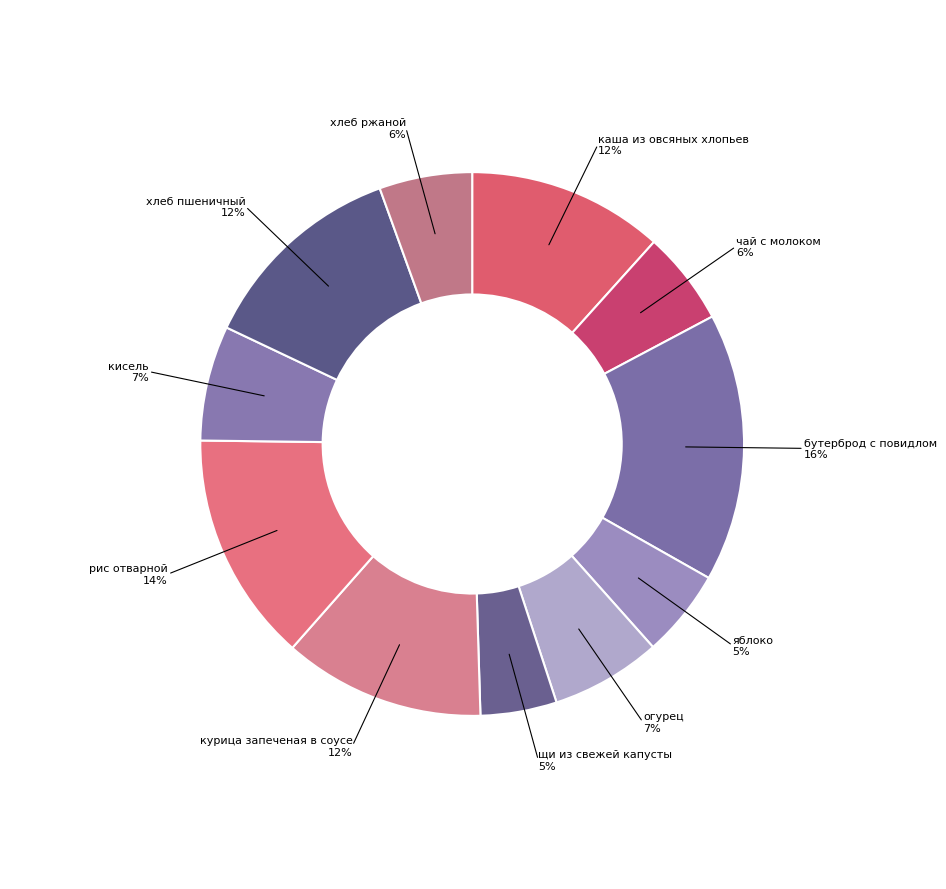

How many slices are in this pie chart?

11